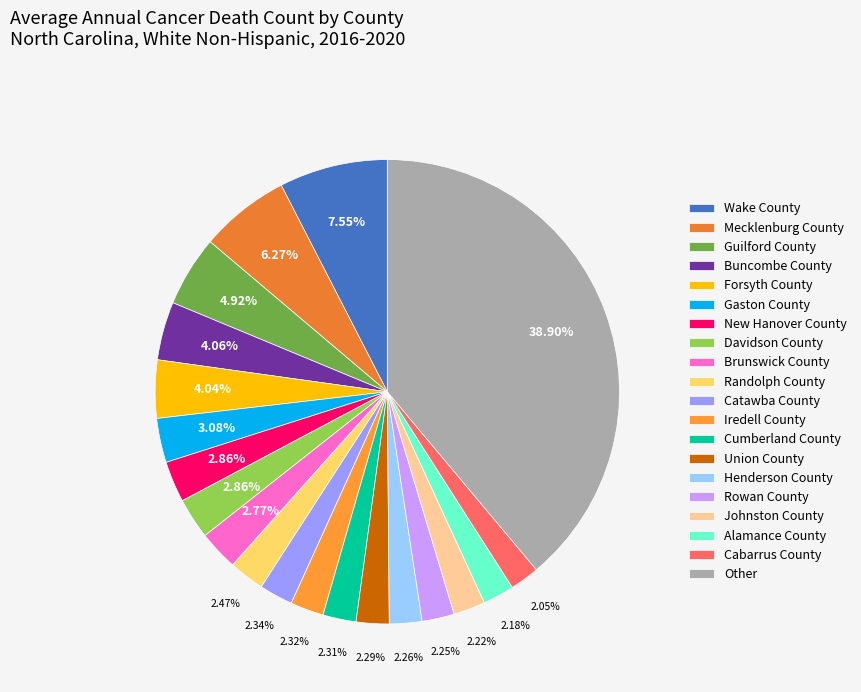

Count the number of slices in the pie.

20